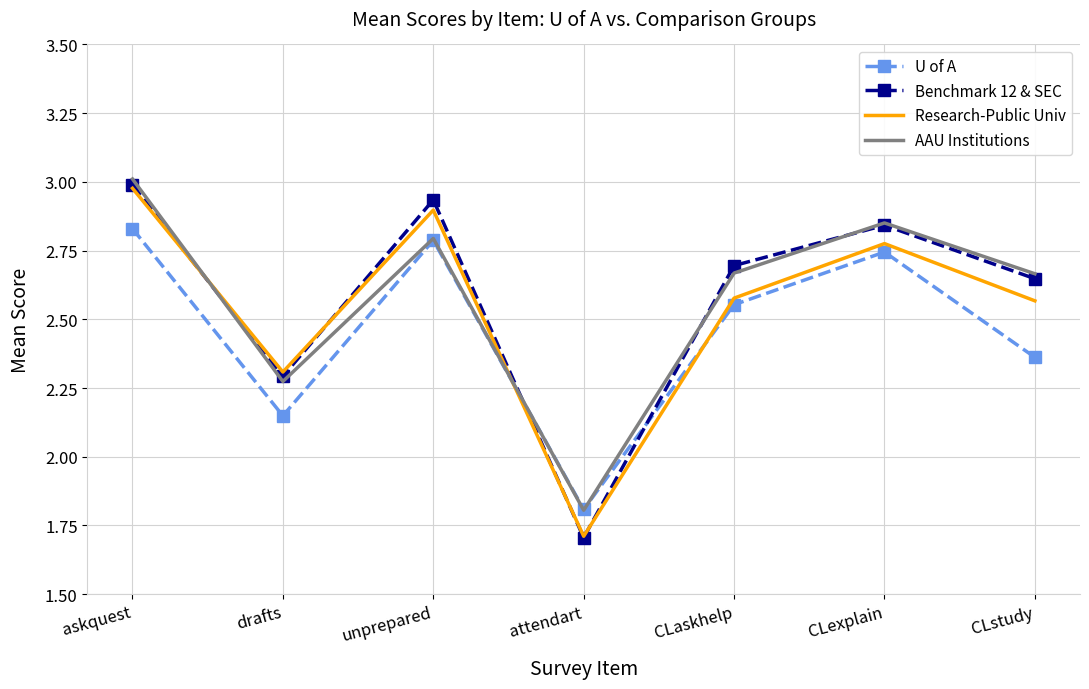

Rank the categories by Benchmark 12 & SEC value from highest to lowest.

askquest, unprepared, CLexplain, CLaskhelp, CLstudy, drafts, attendart